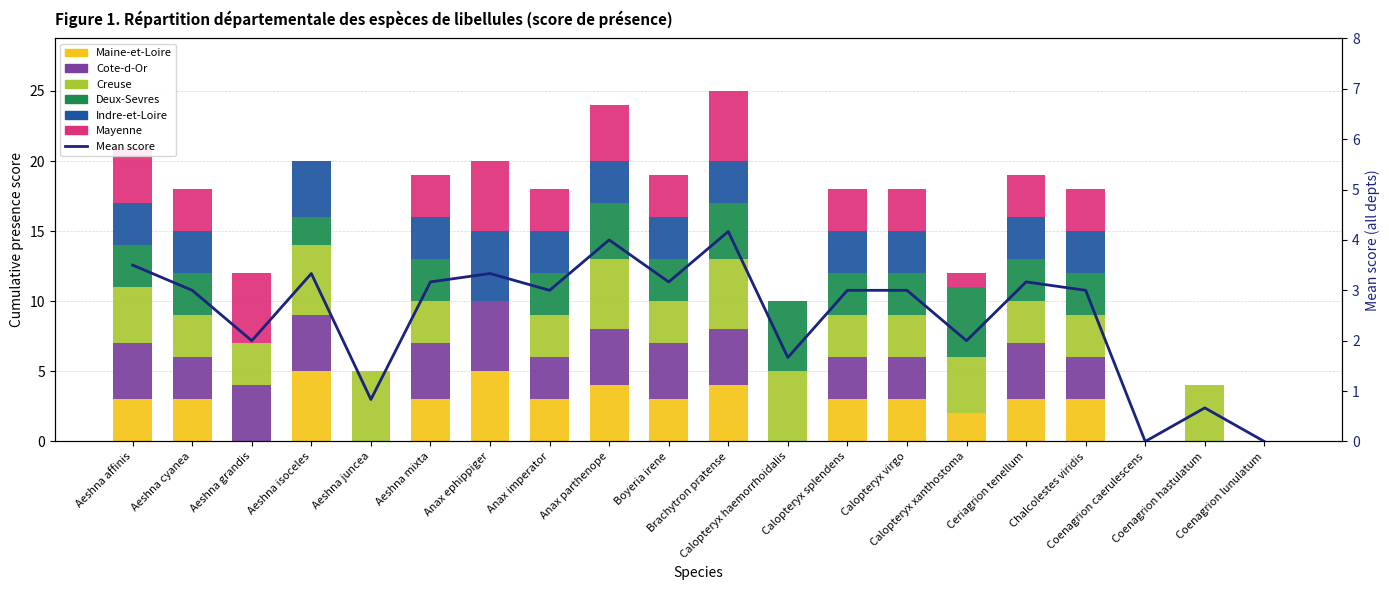

Which series has the largest total across all categories?

Creuse